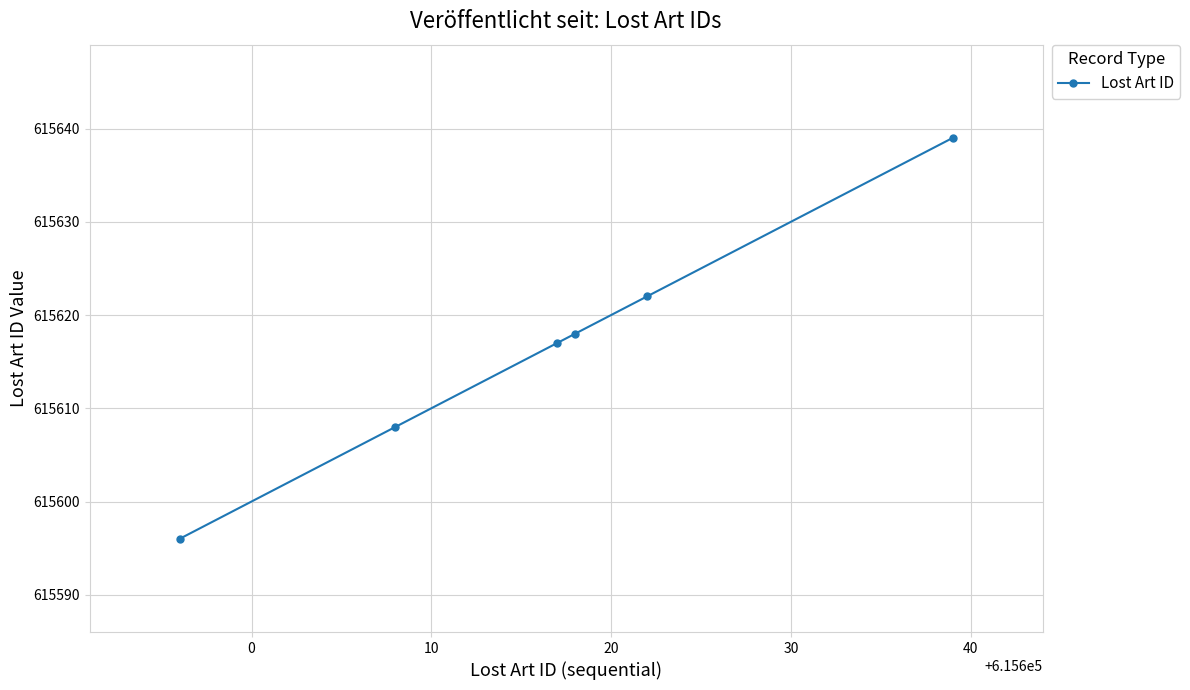

What is the value of the 6th point from the left?

615639